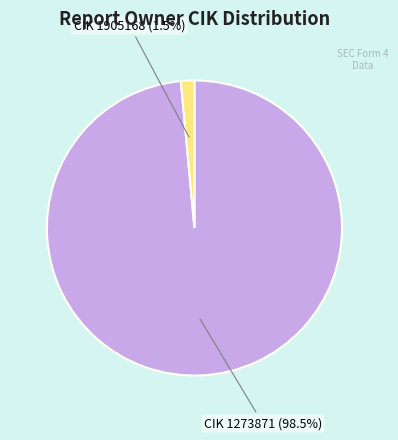

Is there a majority slice in this chart?

Yes